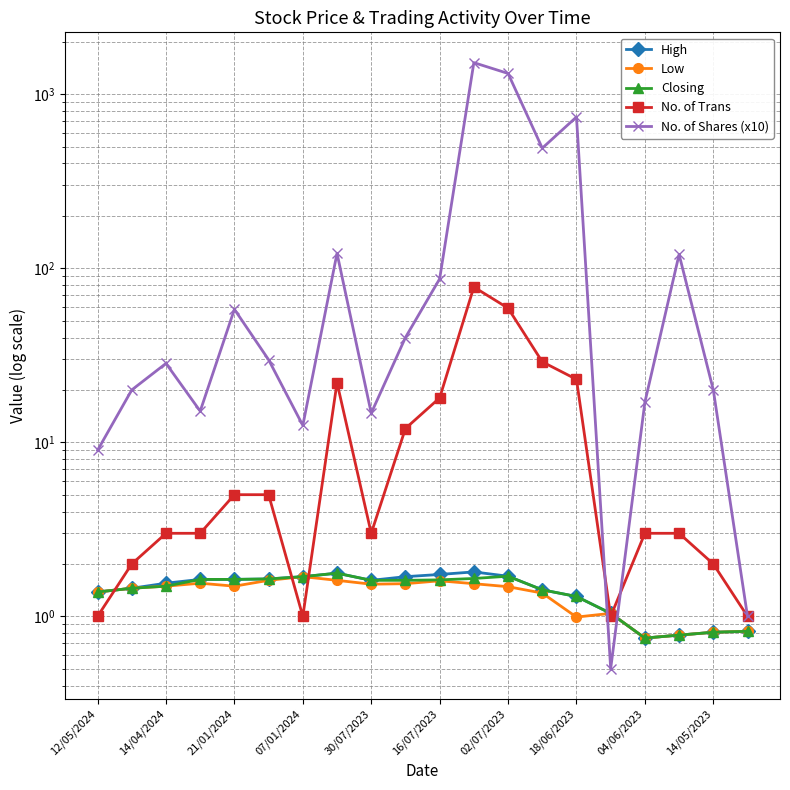

What is the difference between the maximum and minimum values in the No. of Shares (x10) series?

1518.5